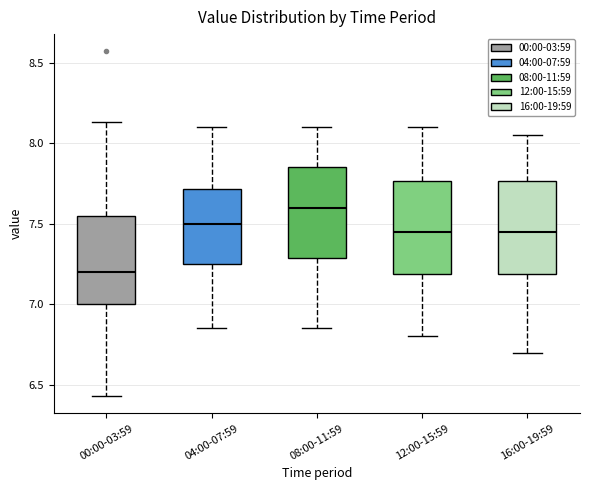

Reading left to right, transcribe this box plot: for each box, give where its median line is, the range the box spans, and where its two whiskers end, as read against the y-axis. The values are not printed on the chart, so give them approximately, as read against the axis.

00:00-03:59: median 7.20, box 7.00 to 7.55, whiskers 6.45 to 8.15
04:00-07:59: median 7.50, box 7.25 to 7.70, whiskers 6.85 to 8.10
08:00-11:59: median 7.60, box 7.30 to 7.85, whiskers 6.85 to 8.10
12:00-15:59: median 7.45, box 7.20 to 7.75, whiskers 6.80 to 8.10
16:00-19:59: median 7.45, box 7.20 to 7.75, whiskers 6.70 to 8.05